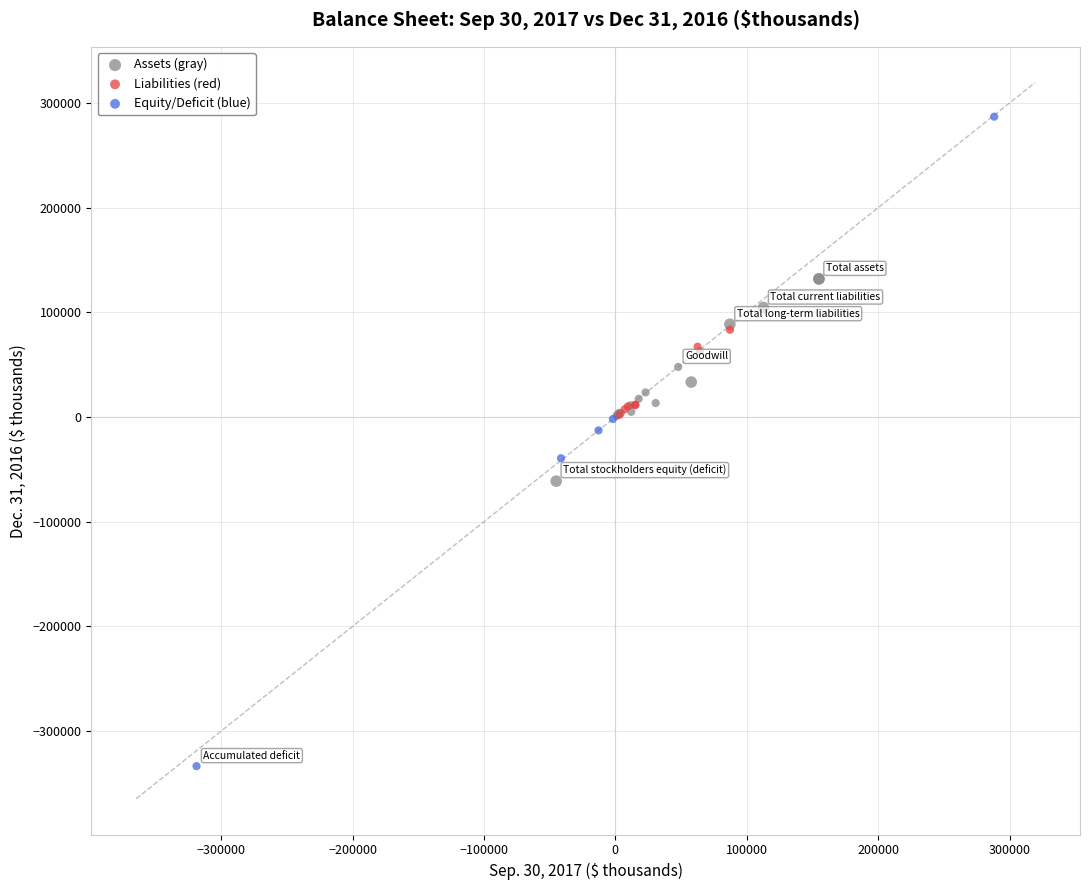

Which series contains the highest Y value?

Equity/Deficit (blue)